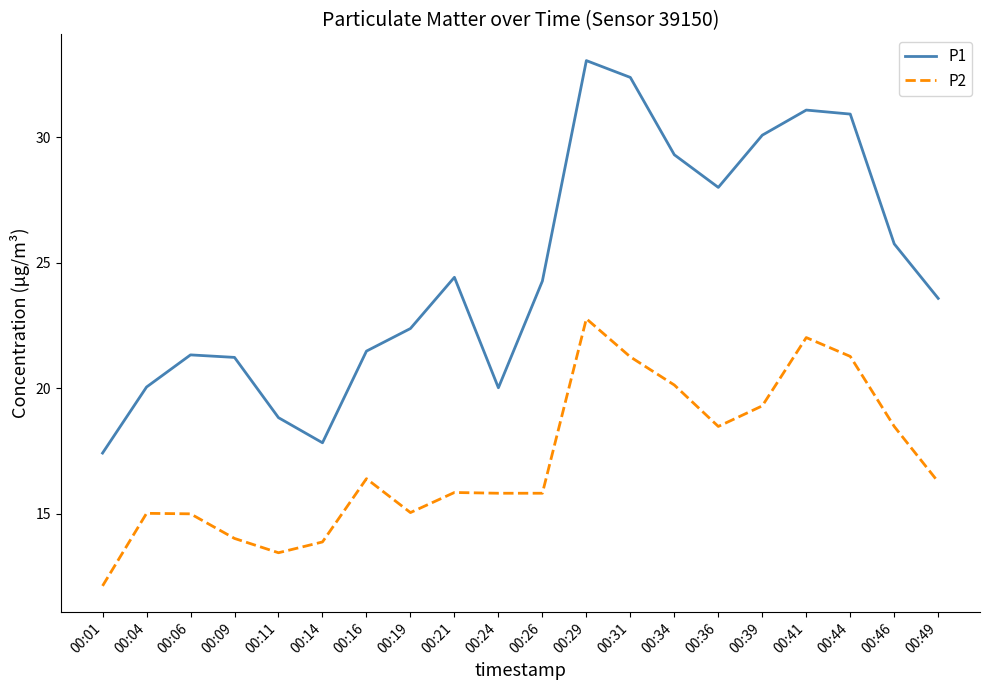

What is the spread (max minus min) of values at 00:29?

10.3